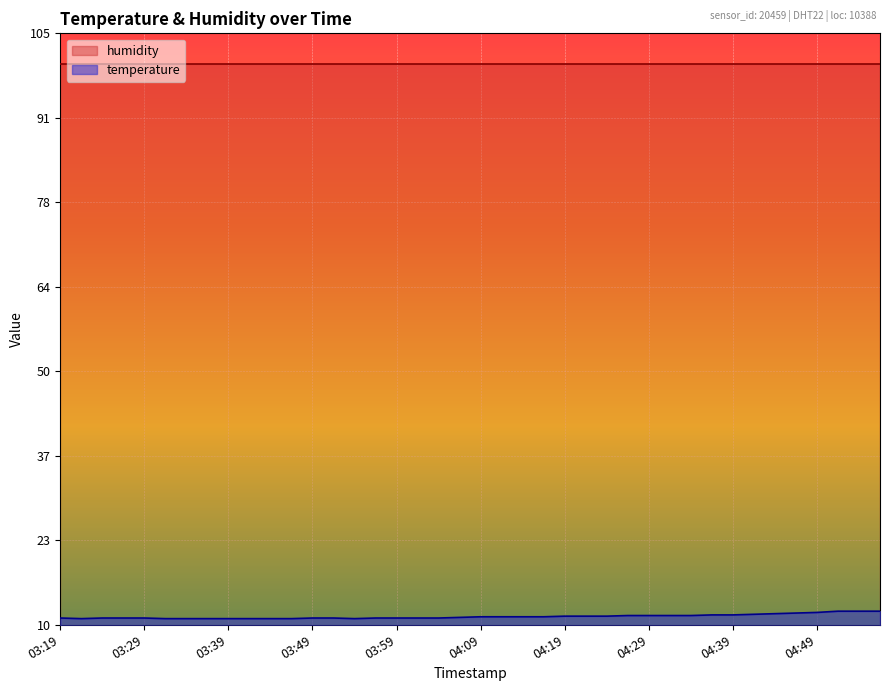

At which category does the data reach its first local valley?

03:21